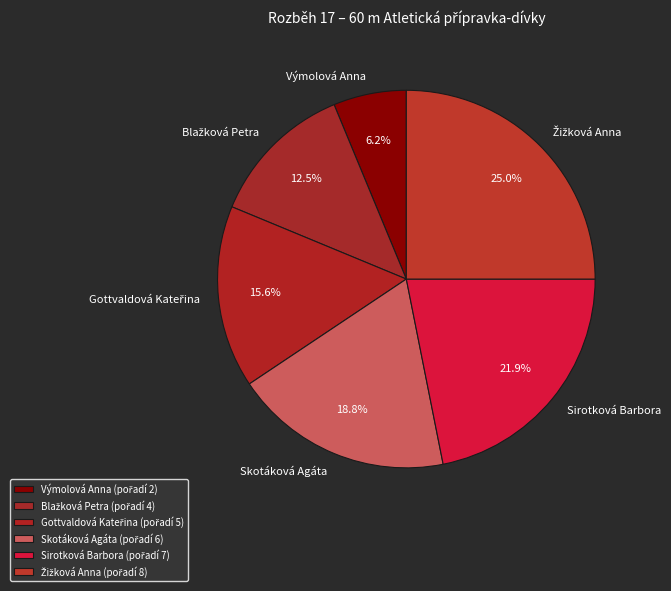

To the nearest percent, what is the combined percentage of Výmolová Anna and Žižková Anna?

31%